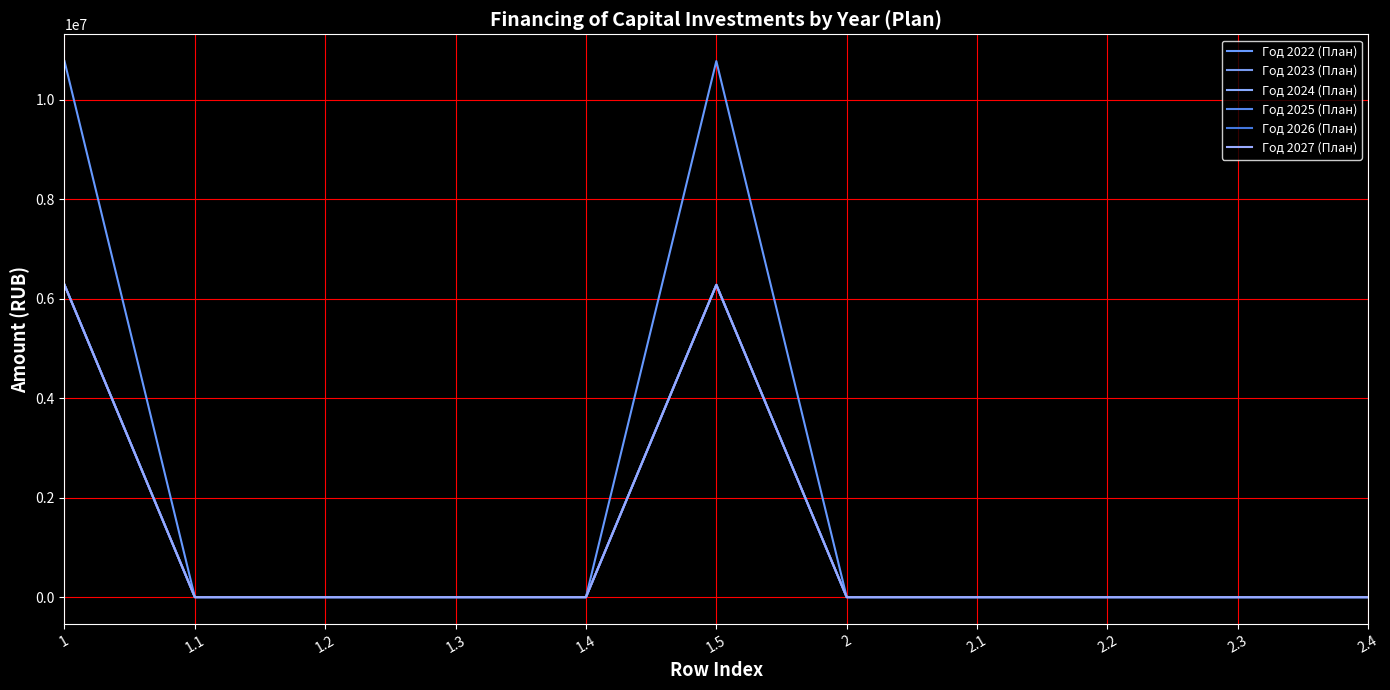

True or false: Год 2023 (План) and Год 2024 (План) cross at least once.

False